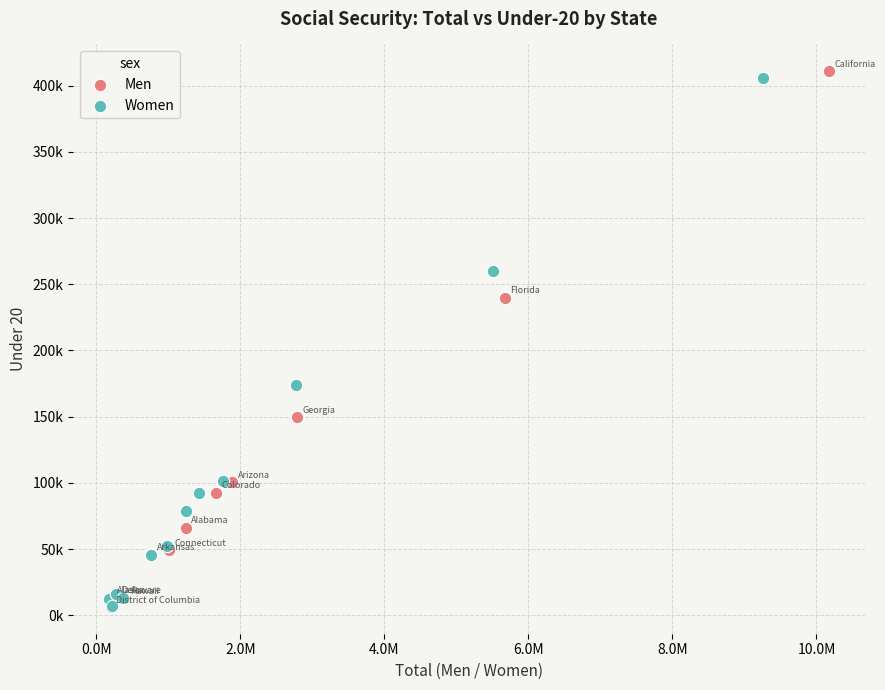

Which series has the largest Y range (max minus min)?

Men